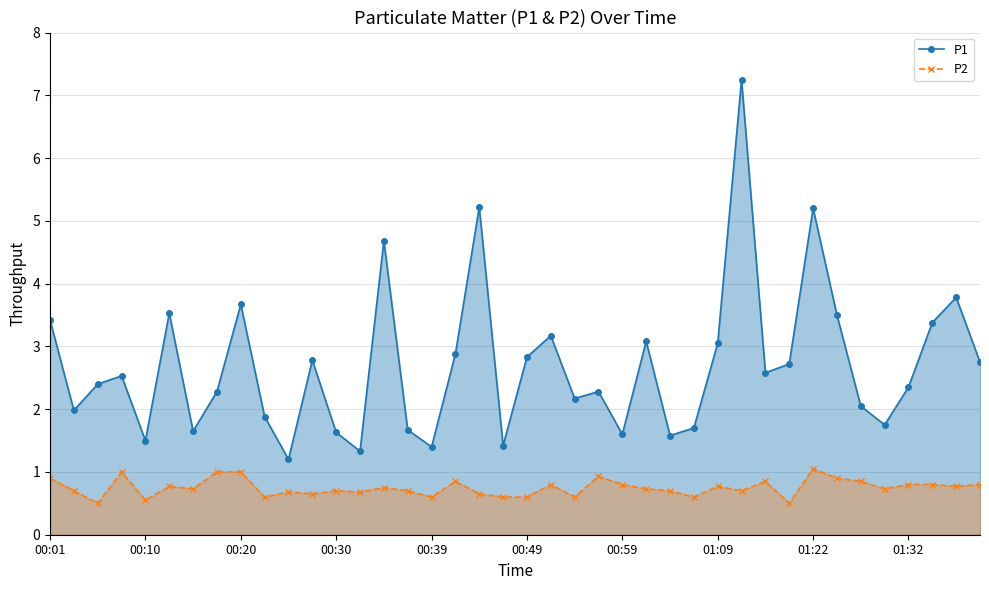

The value of P2 at 34 is 0.8. True or false?

True